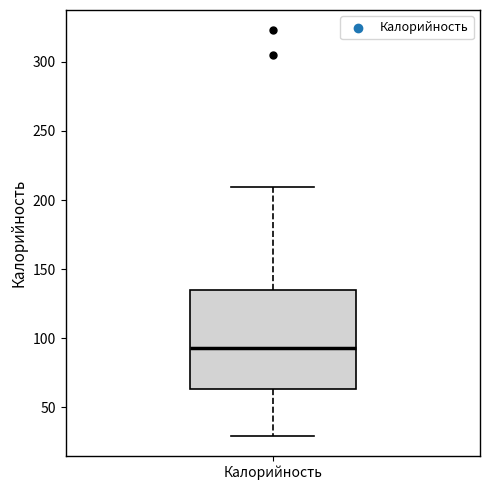

Where is the lower edge of the box for Калорийность on the y-axis? The values are not printed on the chart, so give them approximately, as read against the axis.

65